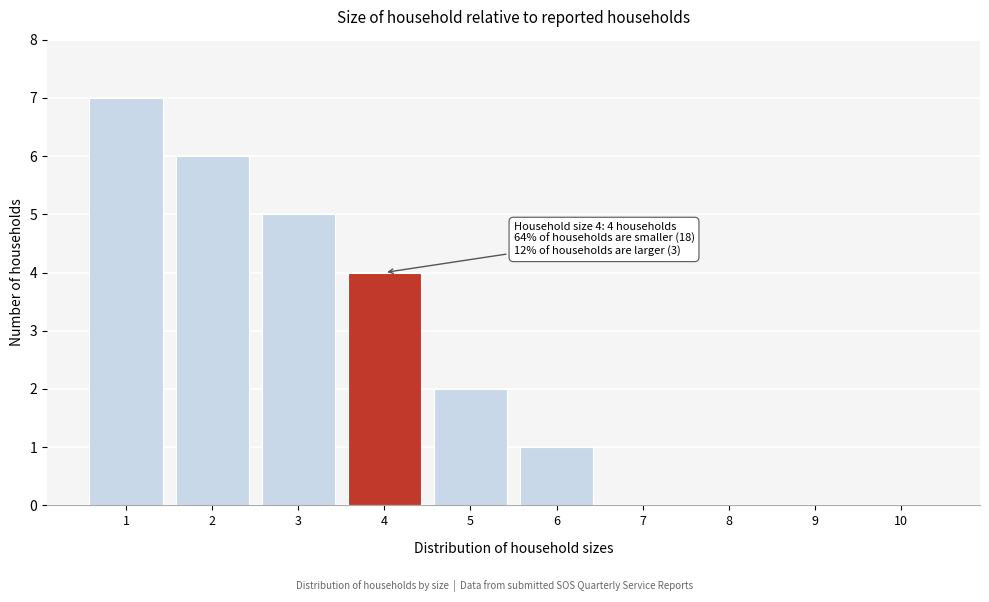

Reading right to left, transcribe all the data shown in this chart.

10=0	9=0	8=0	7=0	6=1	5=2	4=4	3=5	2=6	1=7